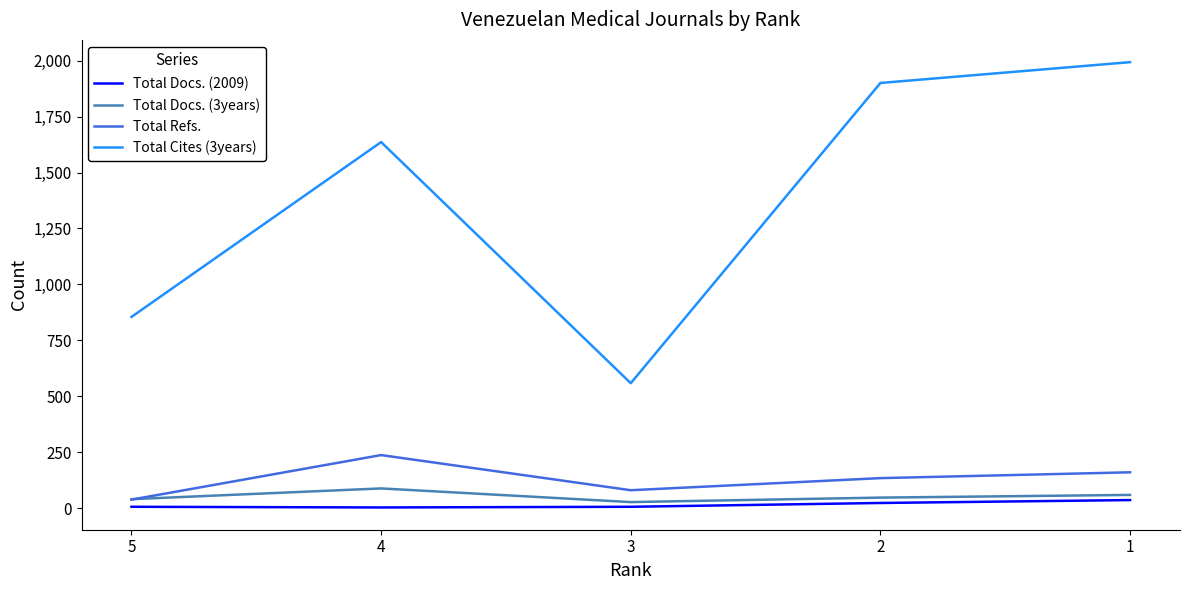

Where is the first local minimum for Total Cites (3years)?

3